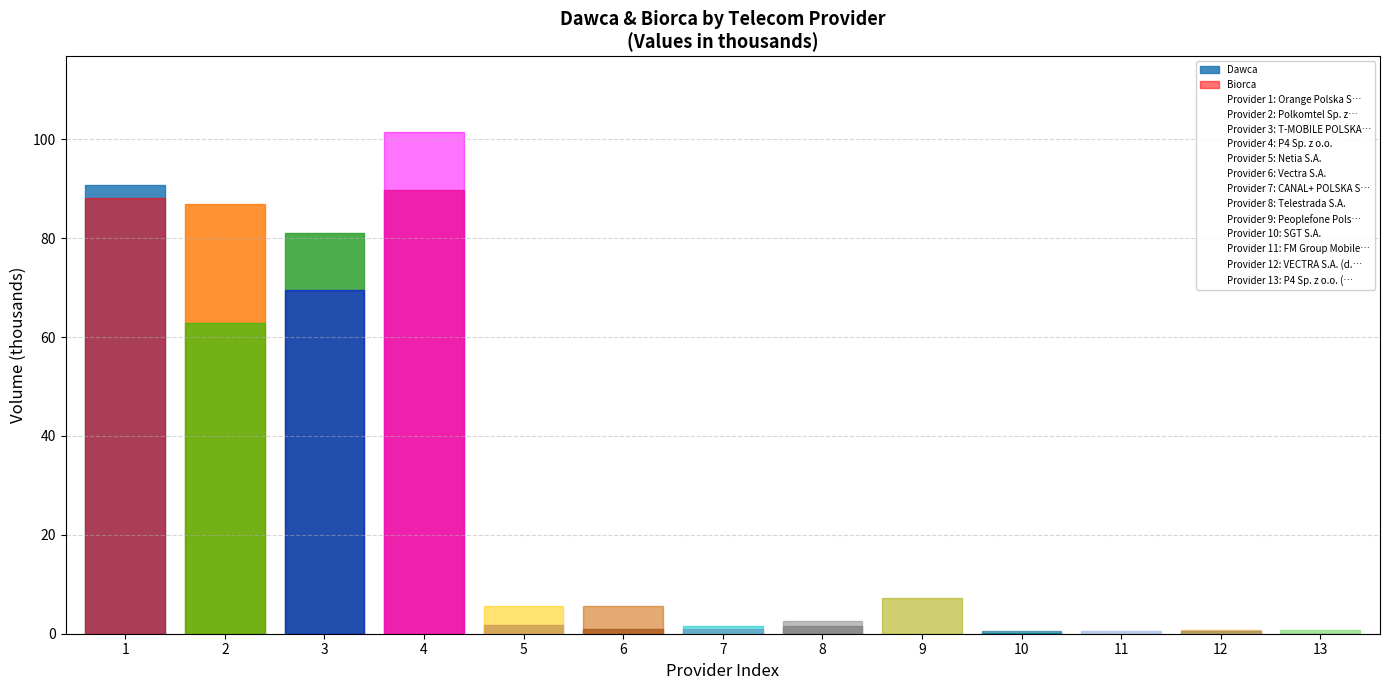

Reading left to right, what are all the values shown in this chart?

Dawca: 90817	86862	81009	89691	1802	856	1040	1543	1	71	568	831	809
Biorca: 88152	62783	69448	101532	5520	5664	1523	2548	7316	607	32	601	1